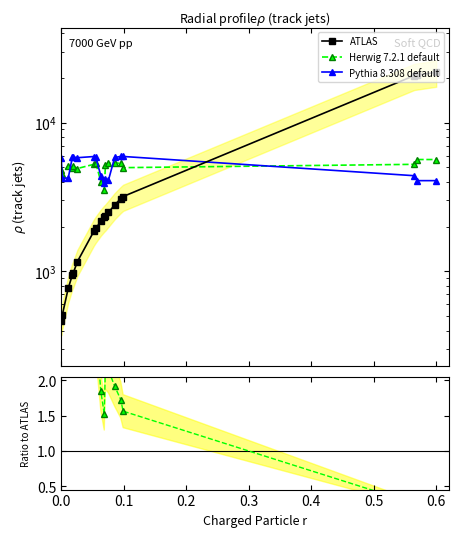

Which series has the largest total across all categories?

ATLAS